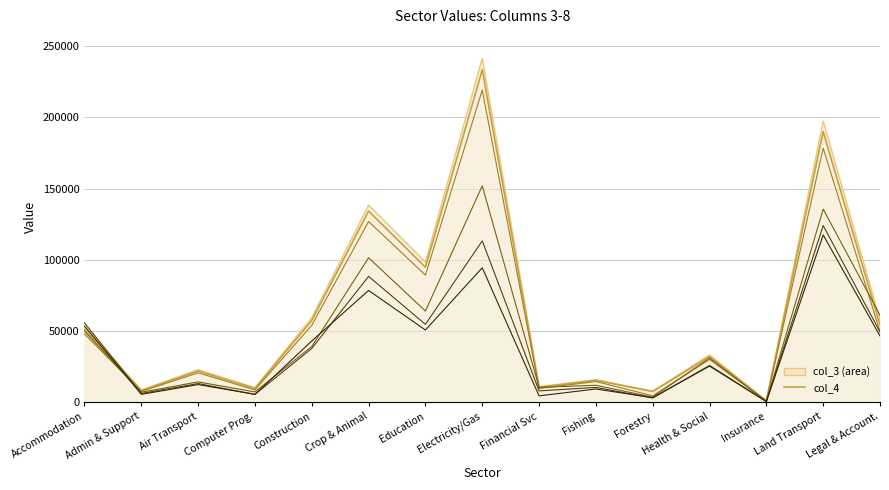

What is the greatest value displayed?

241543.3